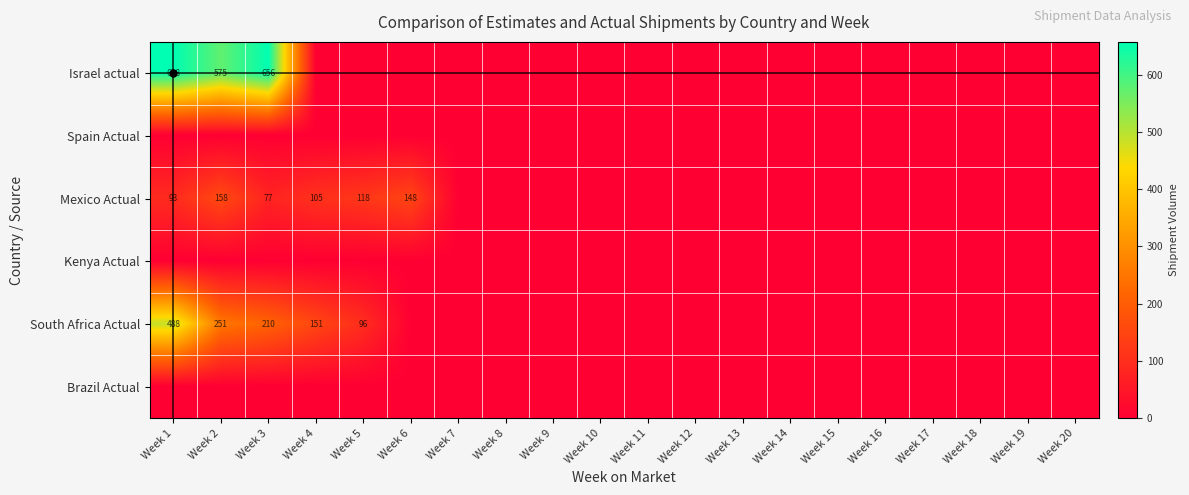

At how many categories does at least one series exceed 622?

2